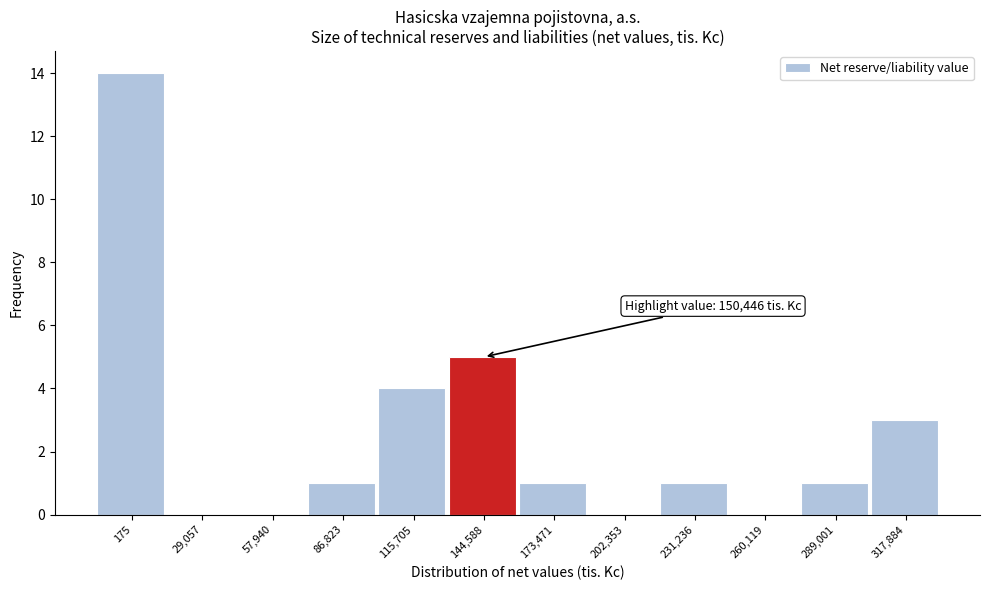

Reading left to right, extract all data points from this chart.

175=14	29,057=0	57,940=0	86,823=1	115,705=4	144,588=5	173,471=1	202,353=0	231,236=1	260,119=0	289,001=1	317,884=3